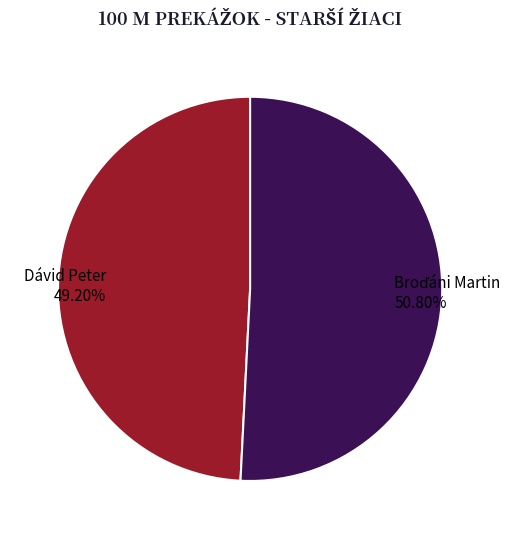

Is there any slice that represents more than half of the pie?

Yes